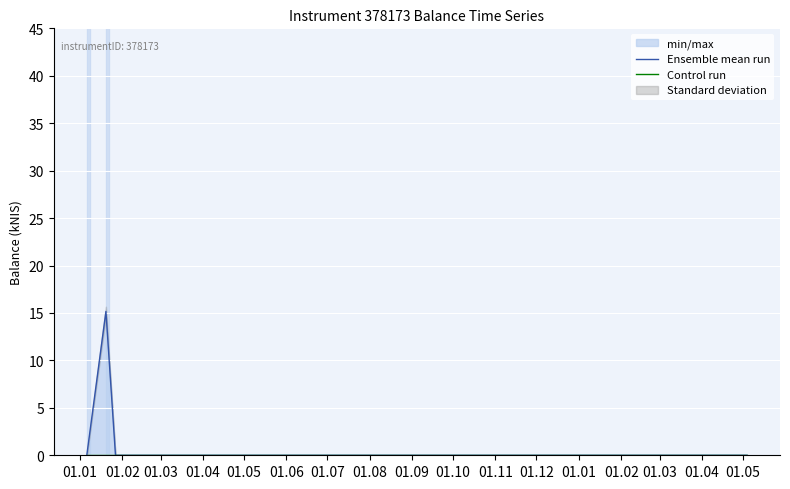

Where is Control run nearest to the value 0?

01.01